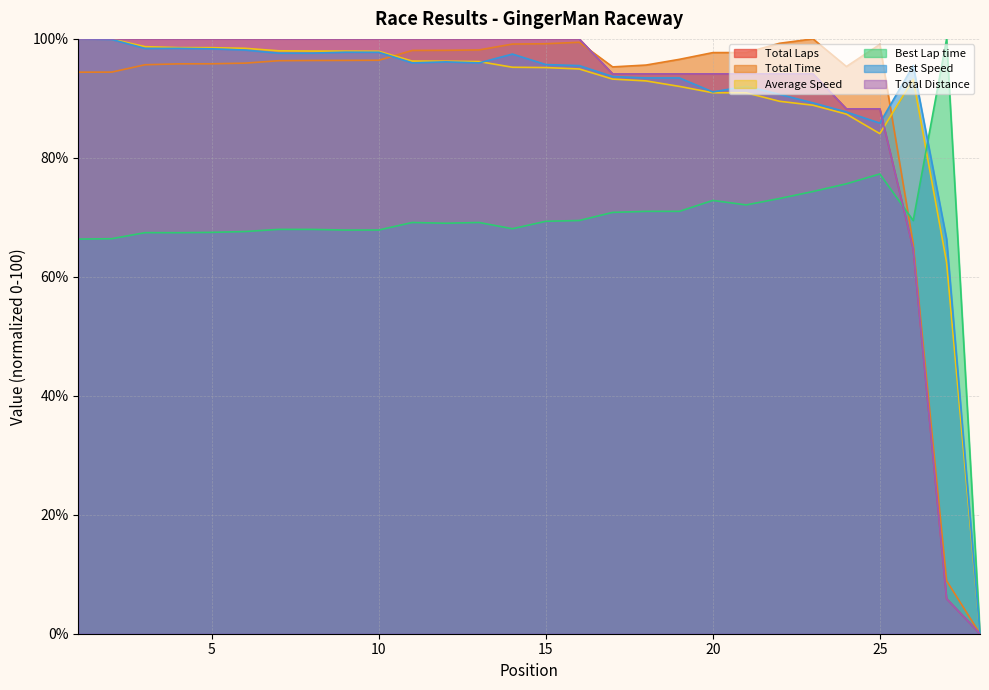

Where do Best Lap time and Total Distance first cross each other?

25 and 26